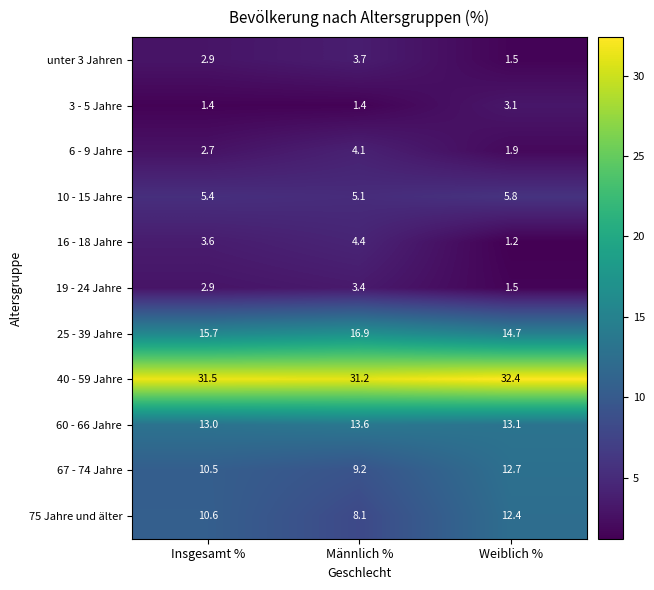

What is the difference between the second highest and minimum values in the 40 - 59 Jahre series?

0.3